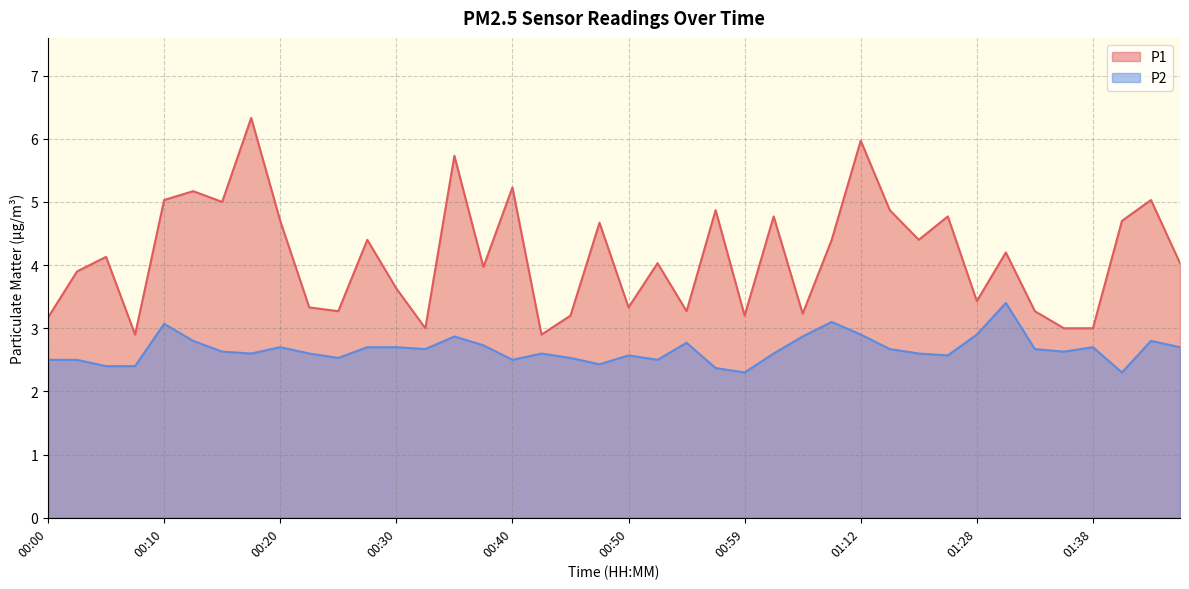

What is the sum of the P1 values at 00:35 and 01:20?

10.5